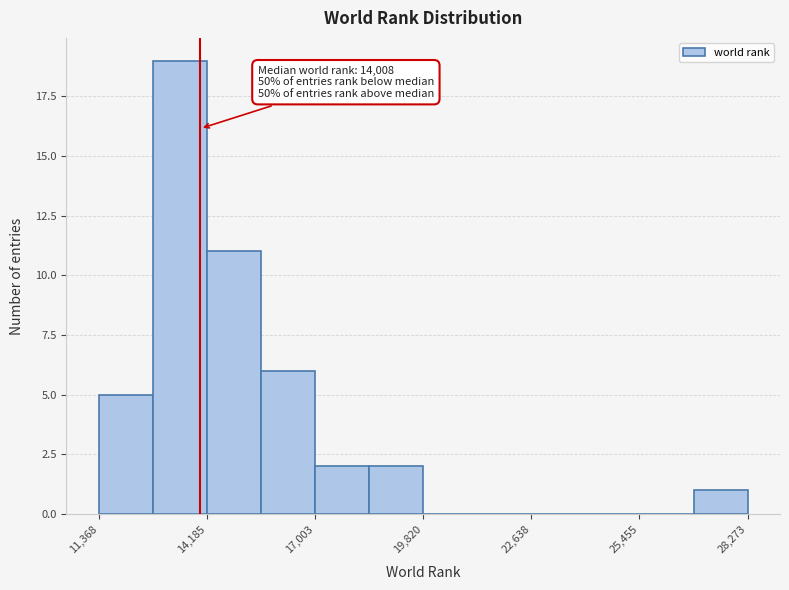

Around what value on the x-axis is the tallest bar? Give the approximate position of its centre, as read against the axis.

13500